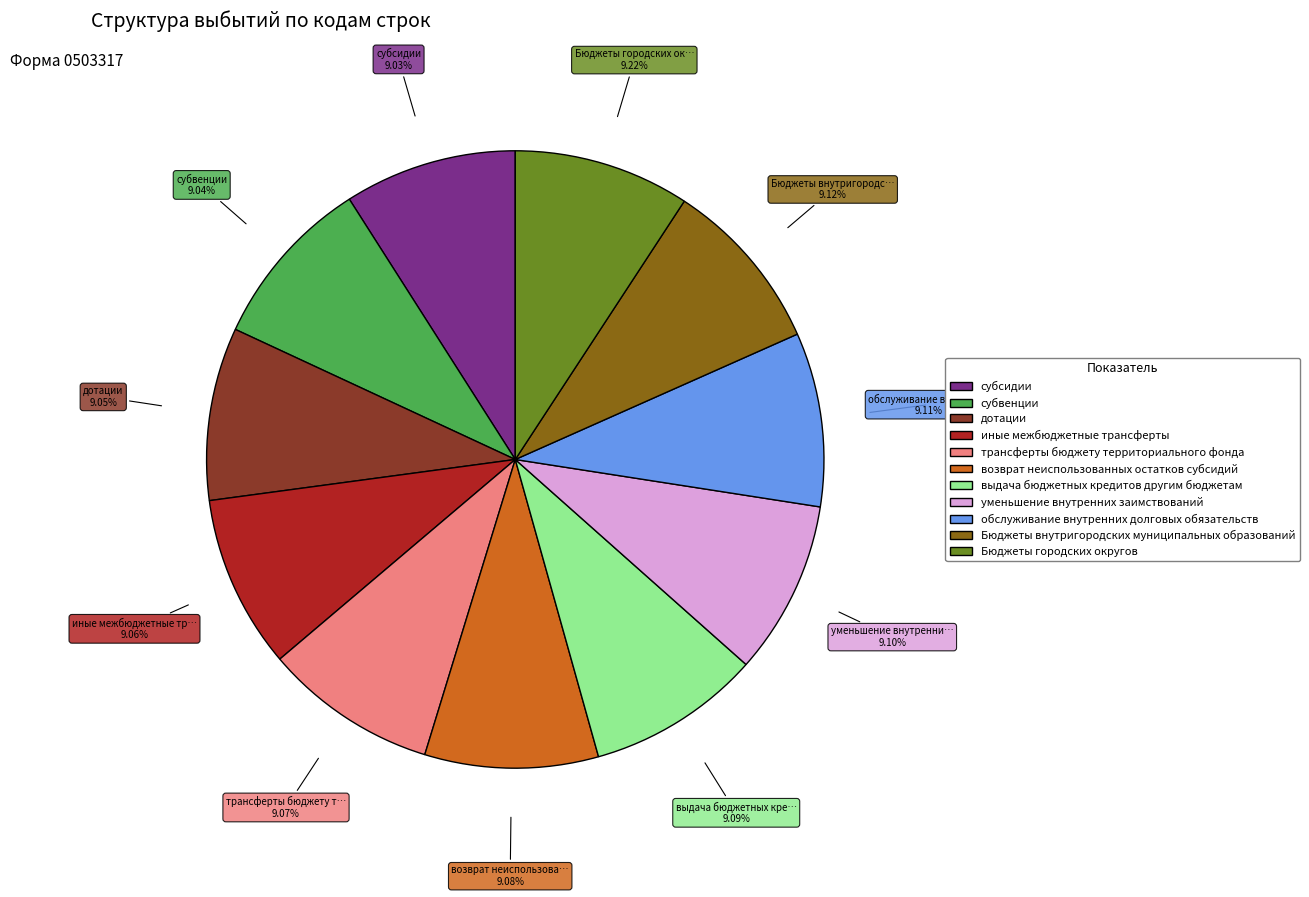

Is there any slice that represents more than half of the pie?

No